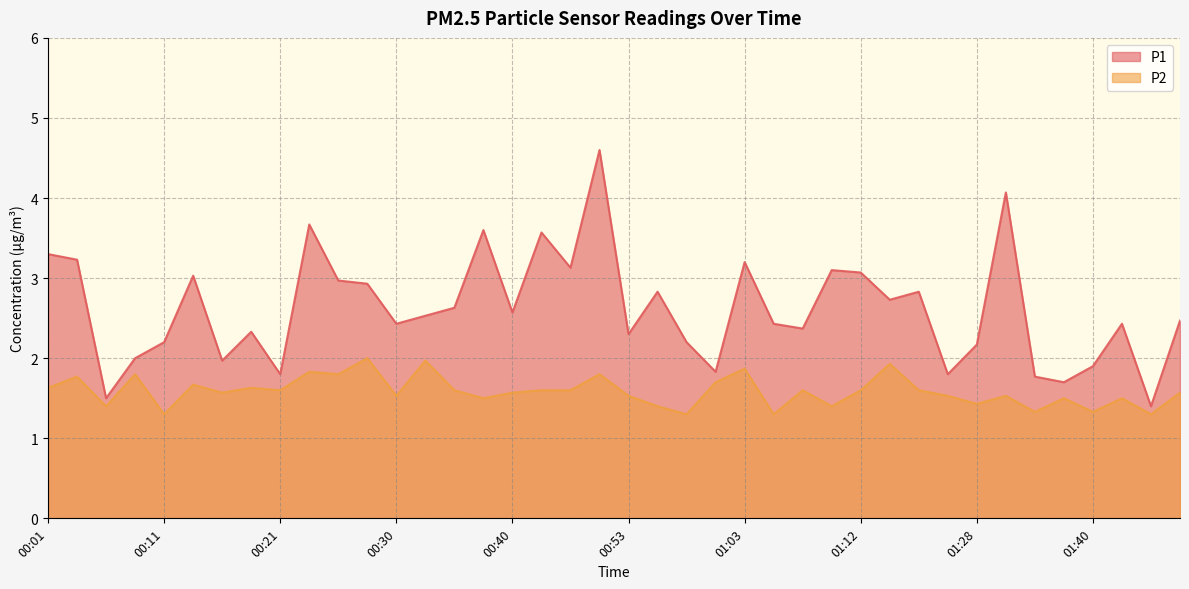

What is the approximate value of P2 at 00:58?

1.3